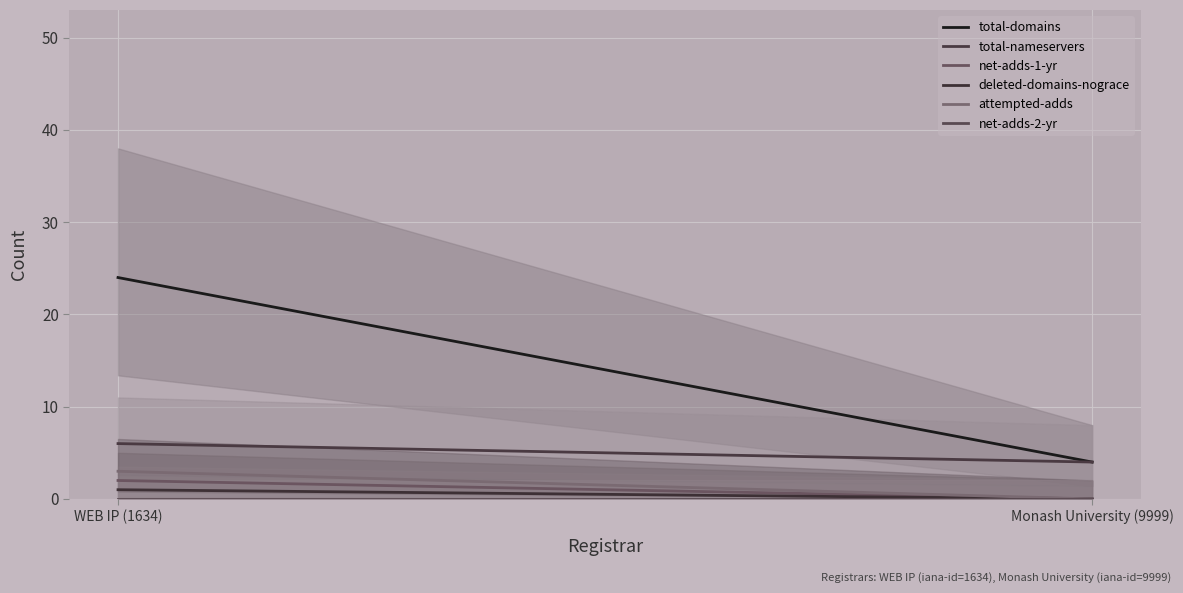

How many lines are shown in the chart?

6